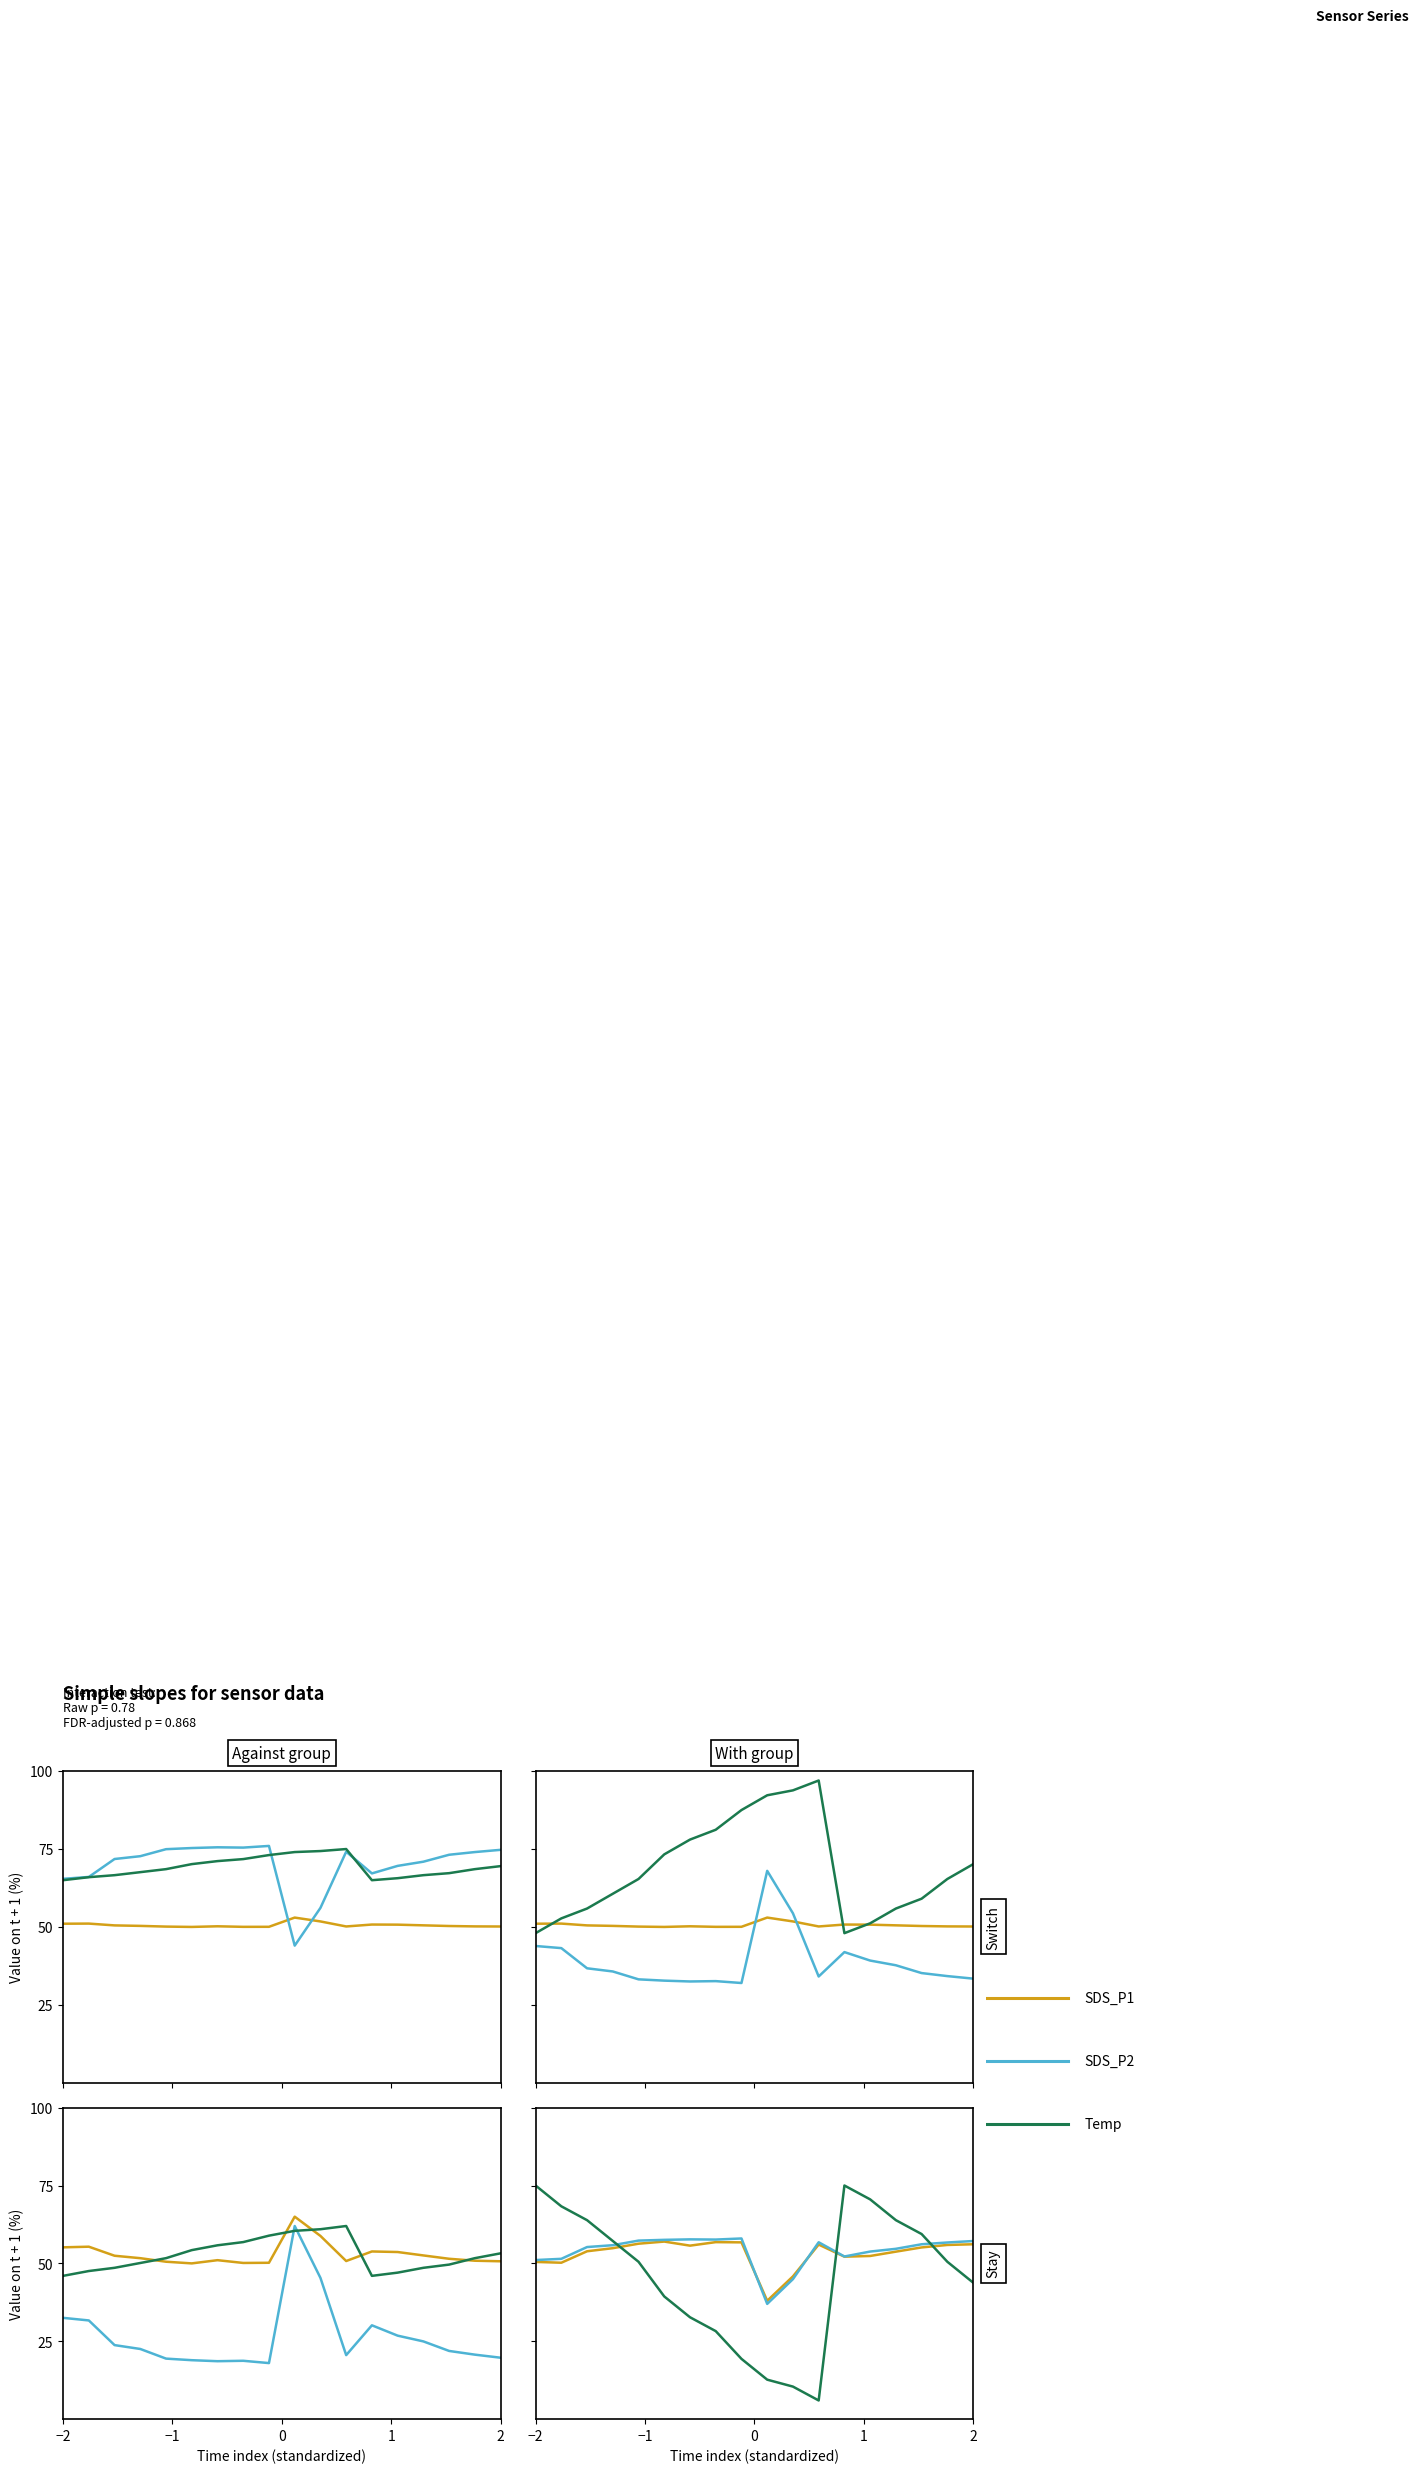

How many distinct data groups are displayed?

3